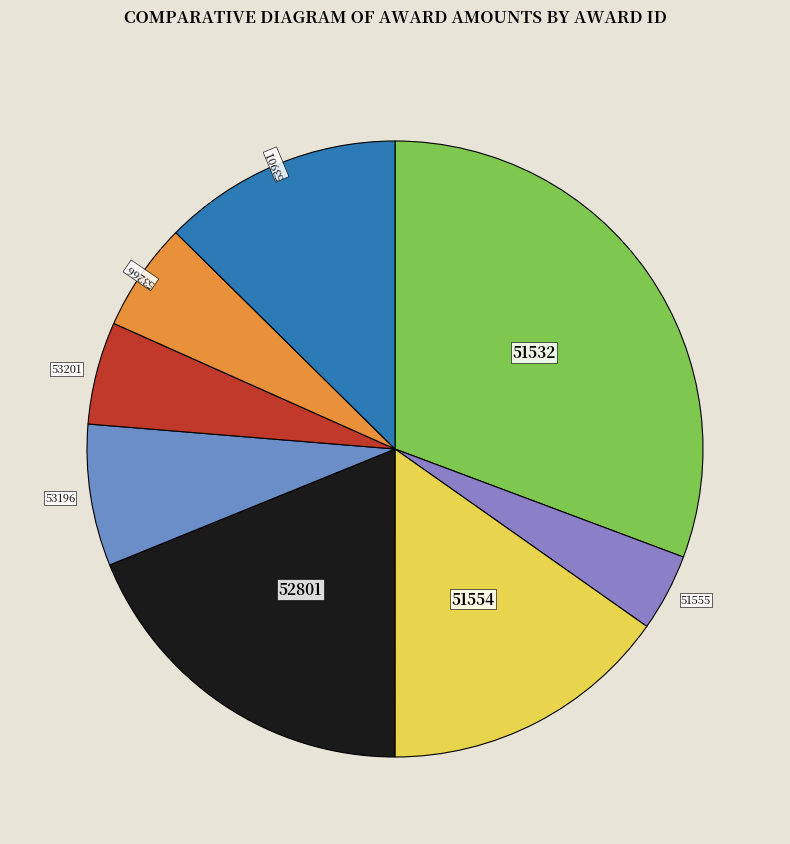

Is the sum of 52801 and 51555 greater than half?

No